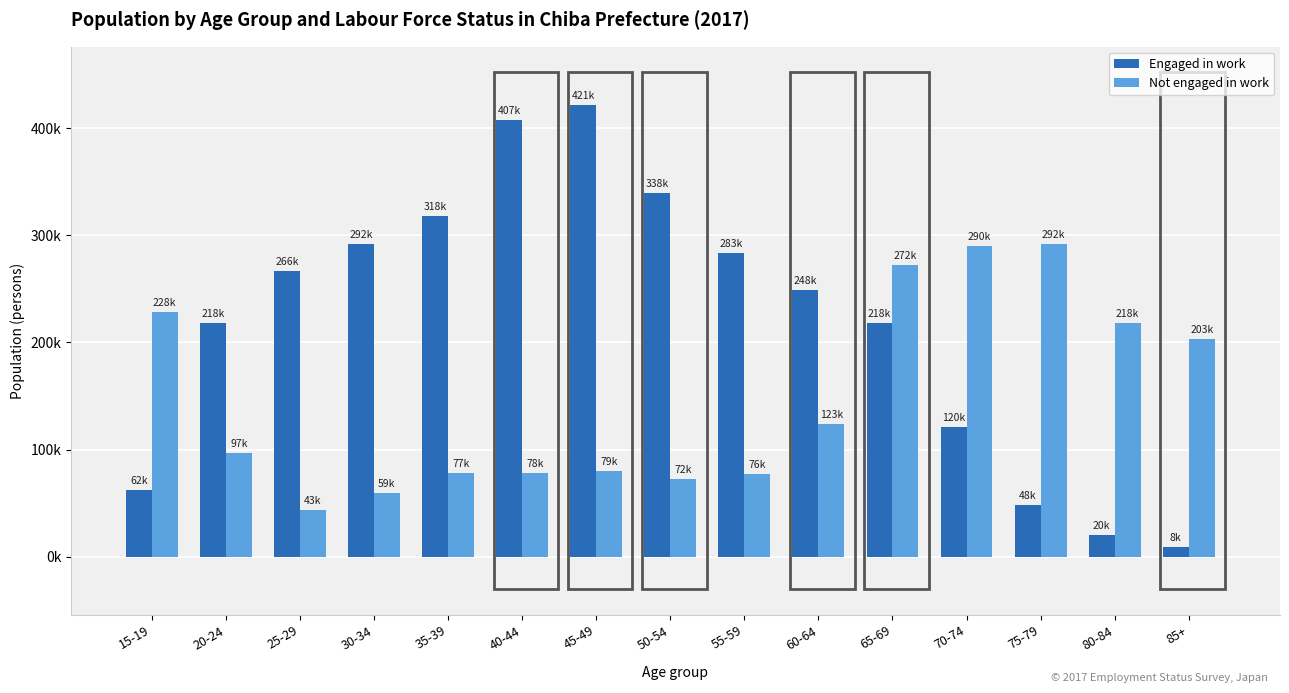

What value does the Engaged in work series have at 55-59, to the nearest 100?

283300